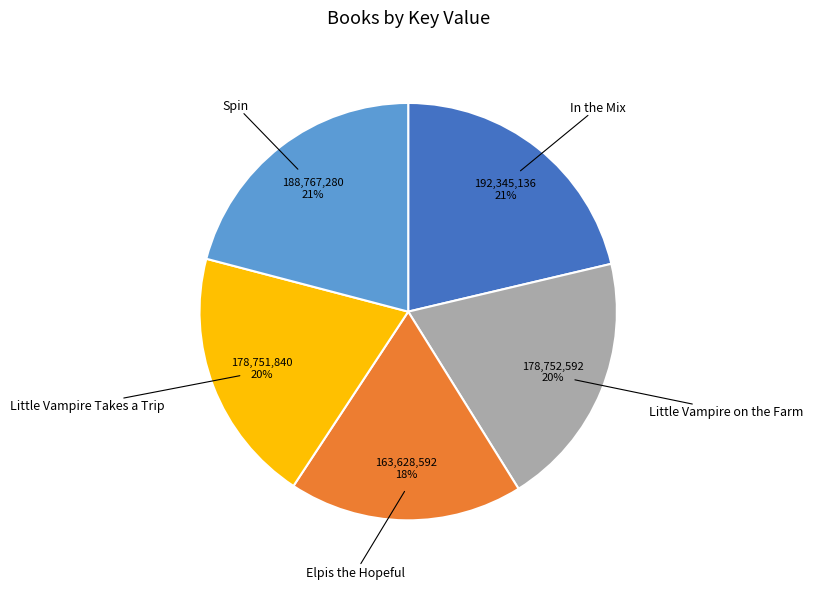

Does any single category account for the majority?

No